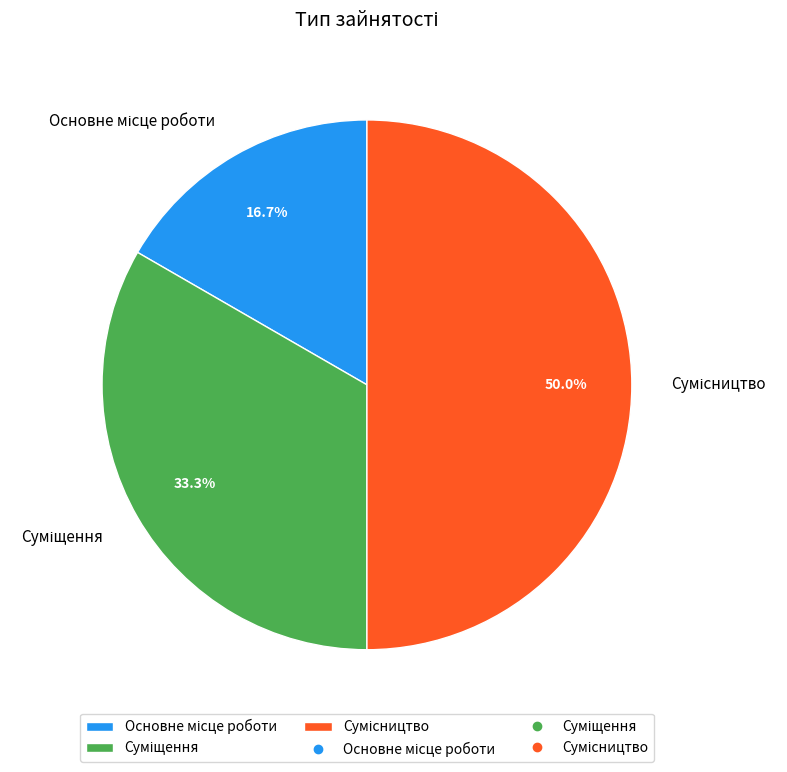

How many slices are in this pie chart?

3